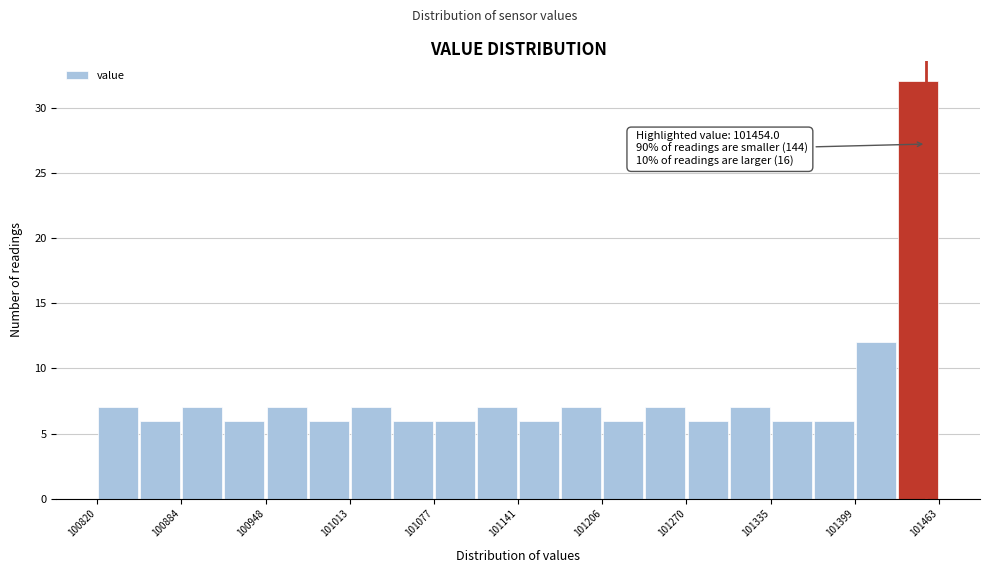

Around what value on the x-axis is the tallest bar? Give the approximate position of its centre, as read against the axis.

101450